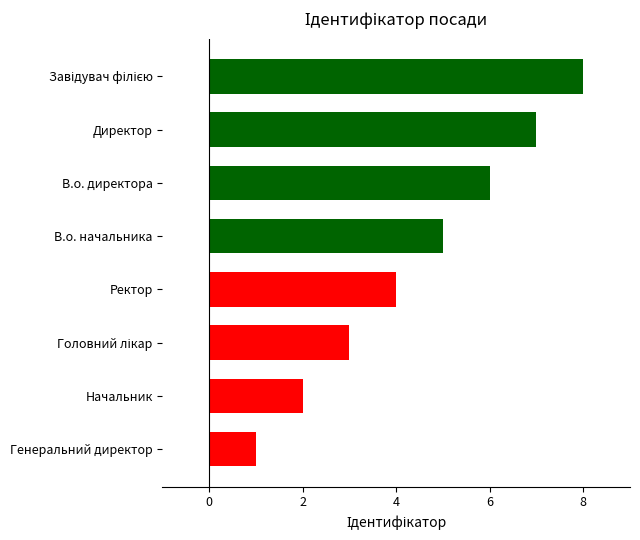

Which category has the lowest value across all series?

Генеральний директор